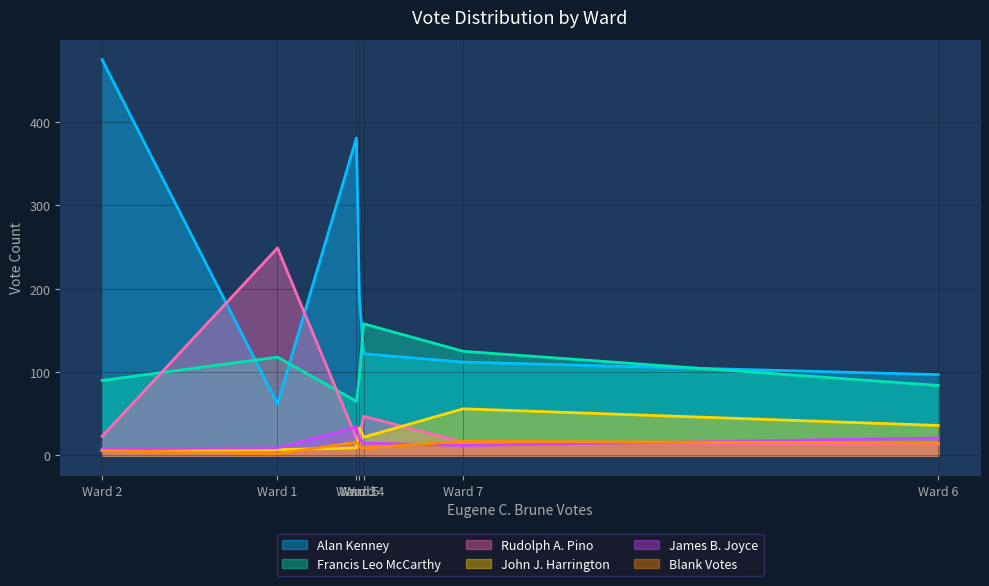

Which series has the largest range (max minus min)?

Alan Kenney